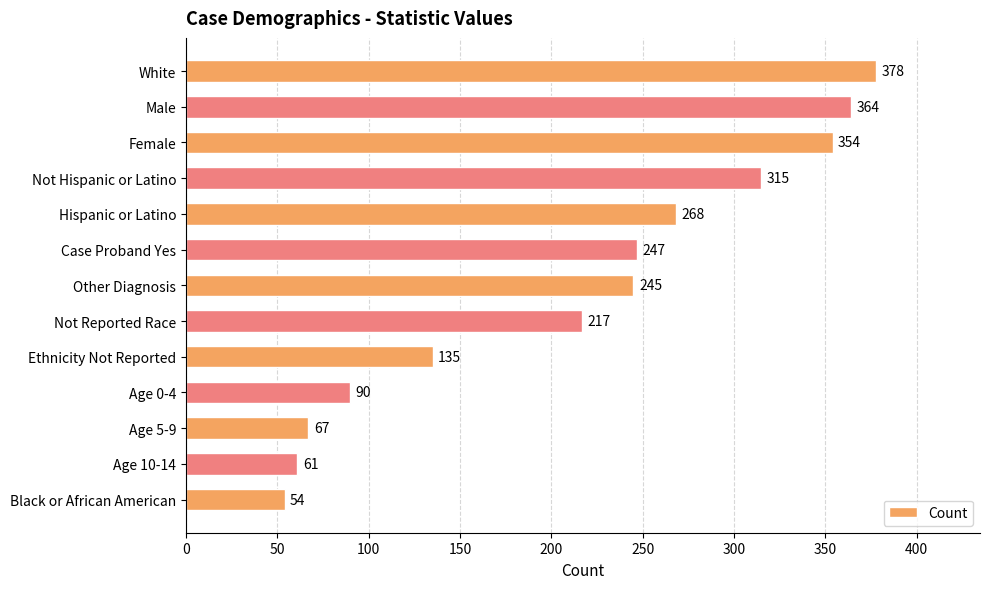

The value at Other Diagnosis is 245. True or false?

True